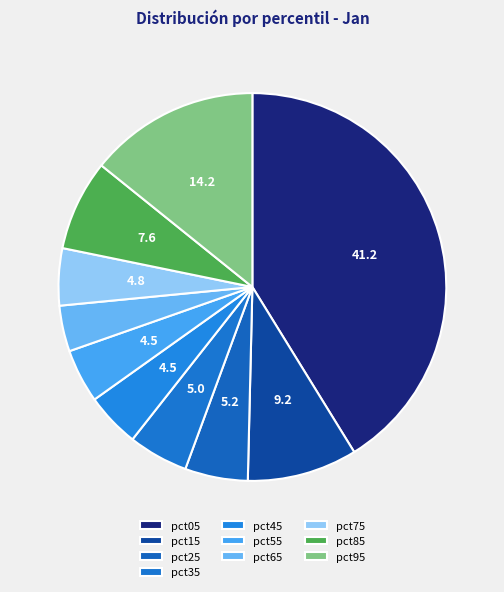

Is pct45 the majority of the pie?

No